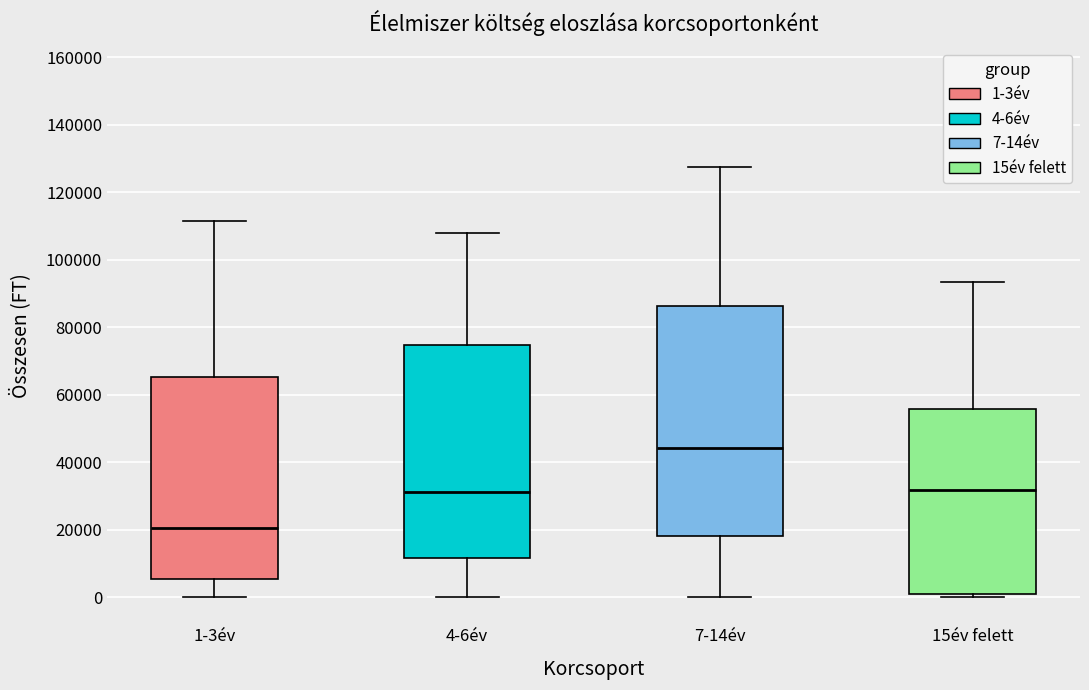

Reading left to right, read every box against the y-axis: the position of its median line, the range the box covers, and the ends of its whiskers. The values are not printed on the chart, so give them approximately, as read against the axis.

1-3év: median 20000, box 6000 to 66000, whiskers 0 to 112000
4-6év: median 32000, box 12000 to 74000, whiskers 0 to 108000
7-14év: median 44000, box 18000 to 86000, whiskers 0 to 128000
15év felett: median 32000, box 2000 to 56000, whiskers 0 to 94000